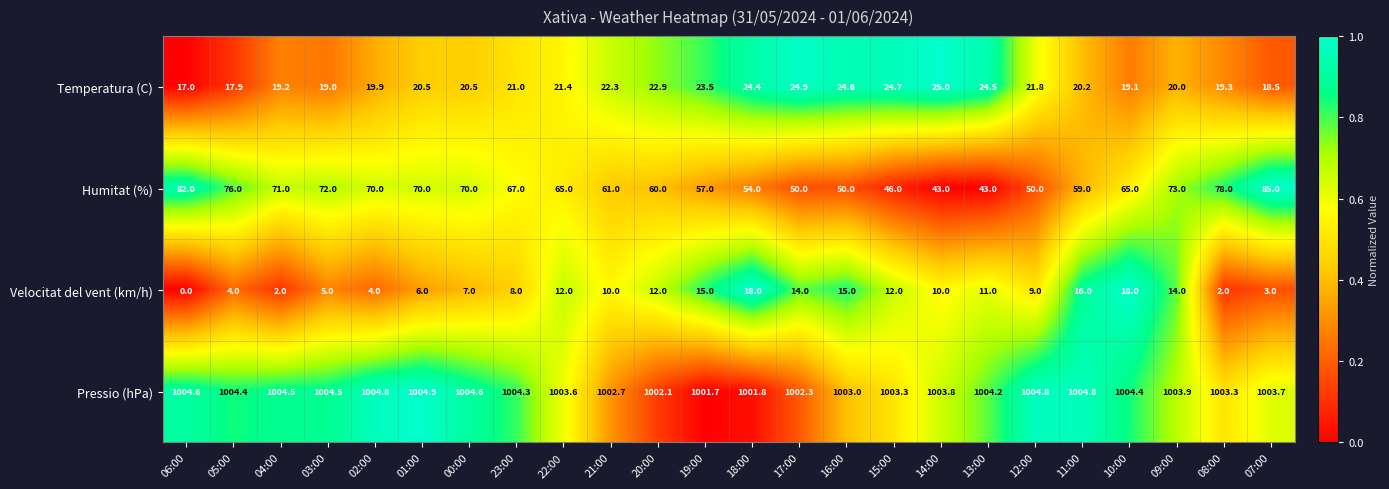

What is the sum of all Temperatura (C) values?

512.1